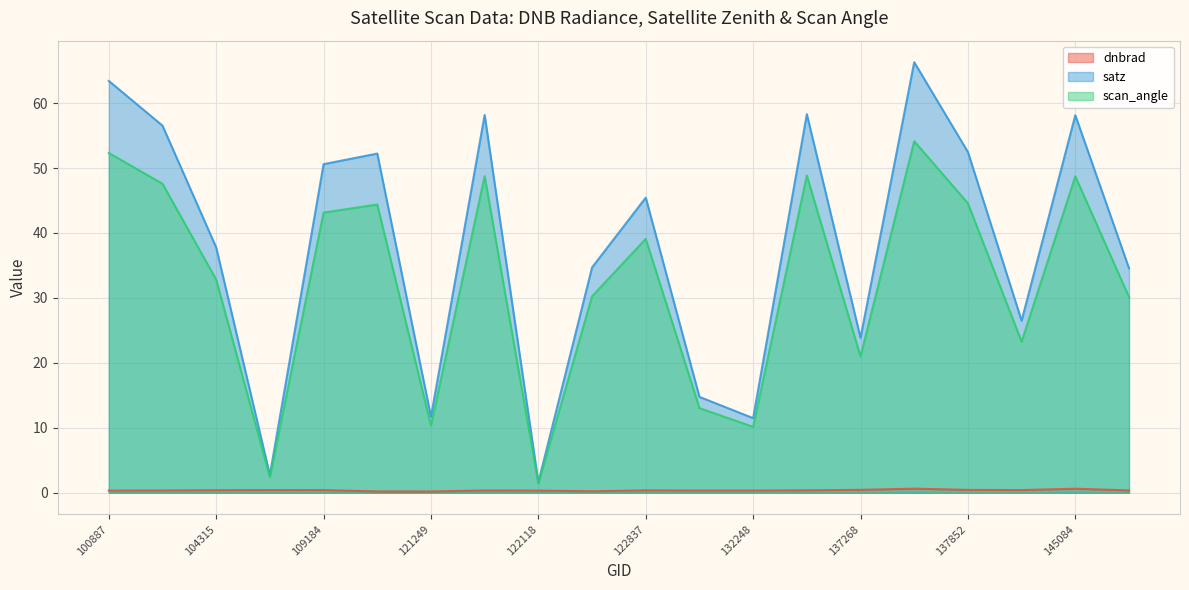

Which category has the highest value across all series?

6551